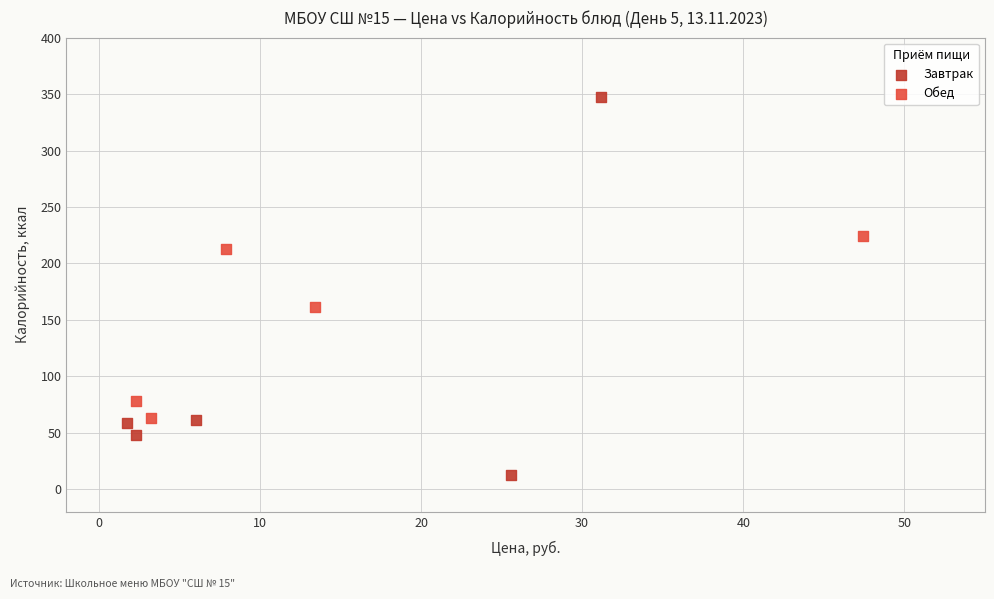

Which series reaches the maximum Y coordinate?

Завтрак